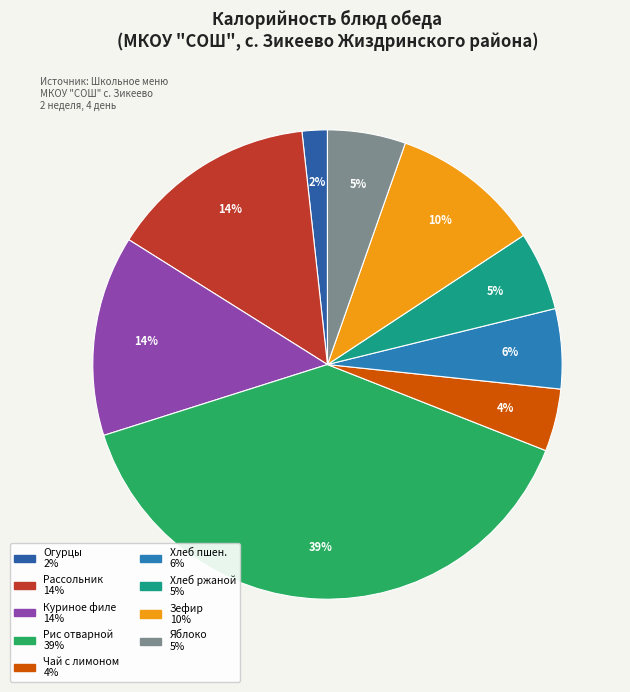

Rank the categories by value from highest to lowest.

Рис отварной, Рассольник "Ленинградский", Куриное филе в панировке, Зефир, Хлеб пшеничный, Хлеб ржаной, Яблоко, Чай с лимоном, Нарезка из свежих огурцов